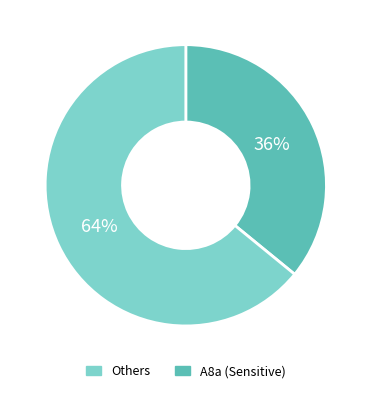

To the nearest percent, what is the difference between the largest and smallest slice percentages?

28%